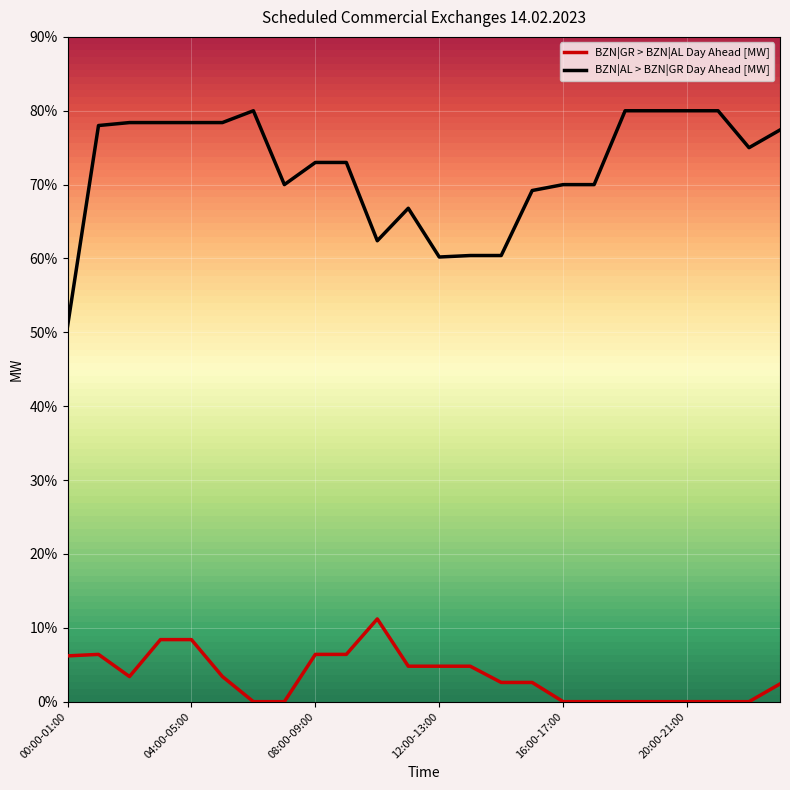

Does the chart display data point markers on the line(s)?

No